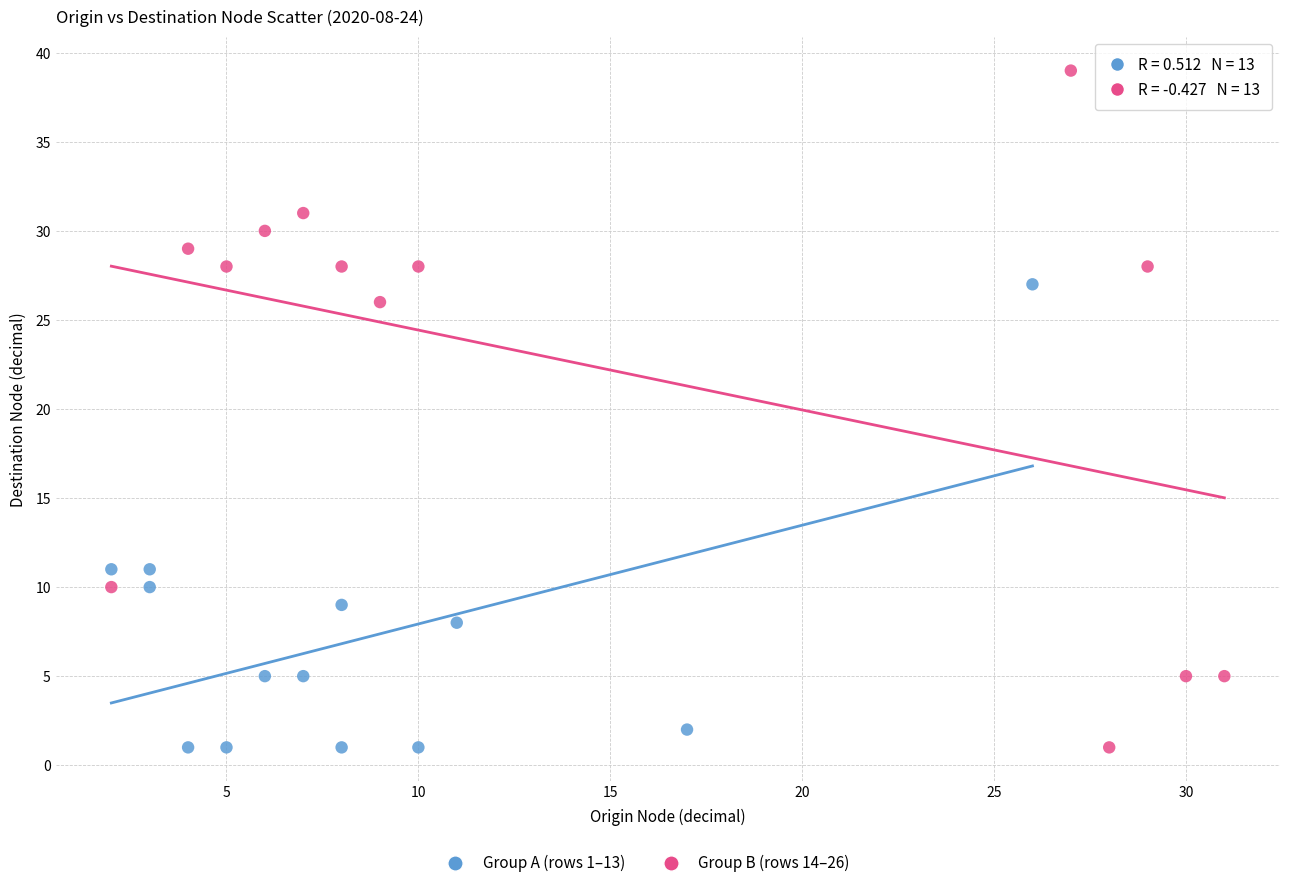

Which series contains the highest Y value?

Group B (rows 14–26)